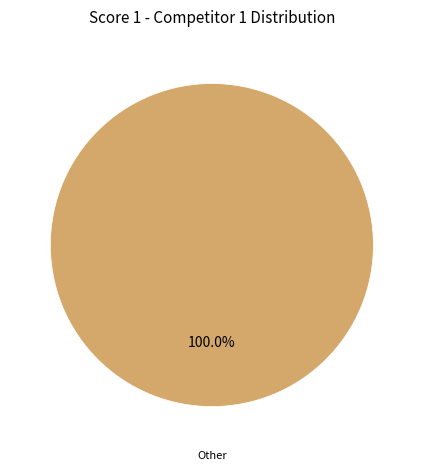

Is there any slice that represents more than half of the pie?

Yes